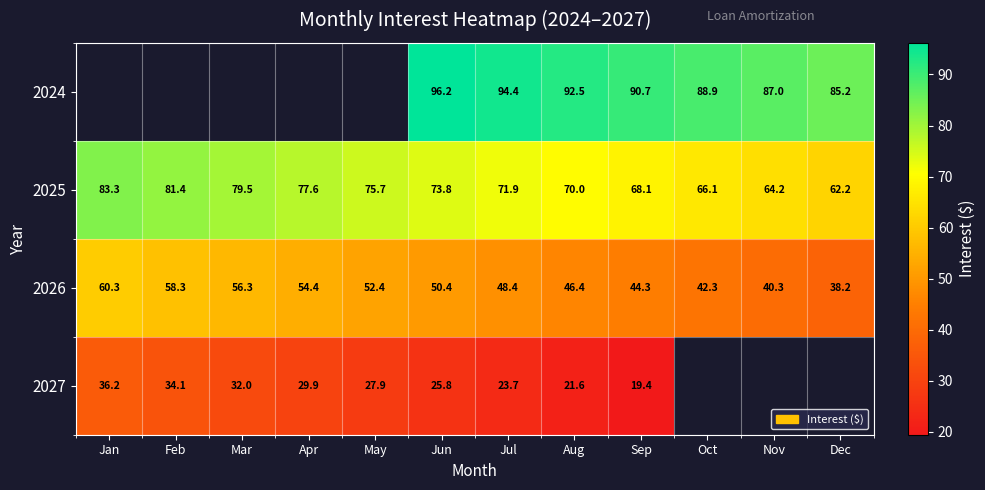

True or false: 2027 has a value of 44.2 at Apr.

False